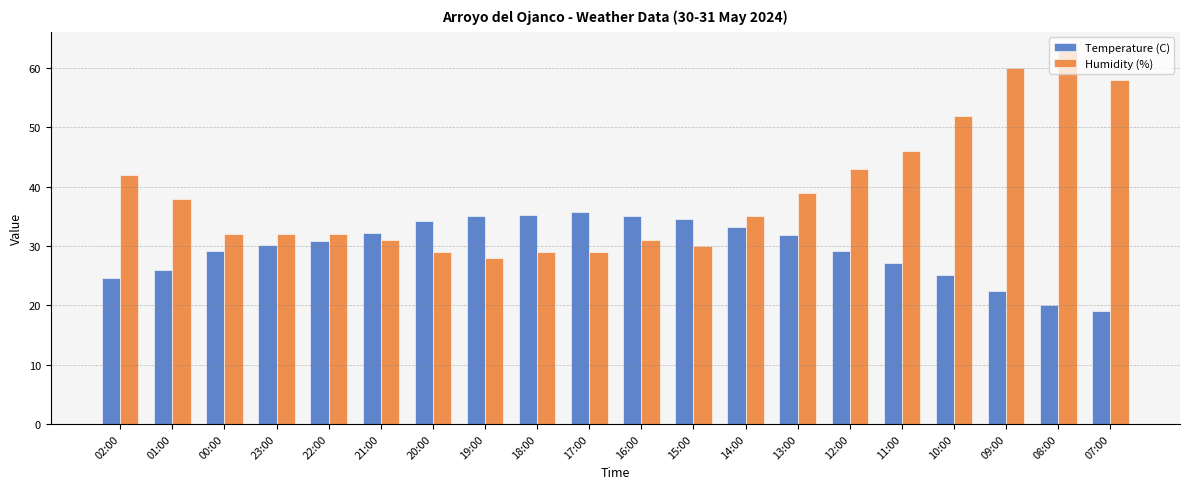

What is the average value of the Temperature (C) series?

29.6